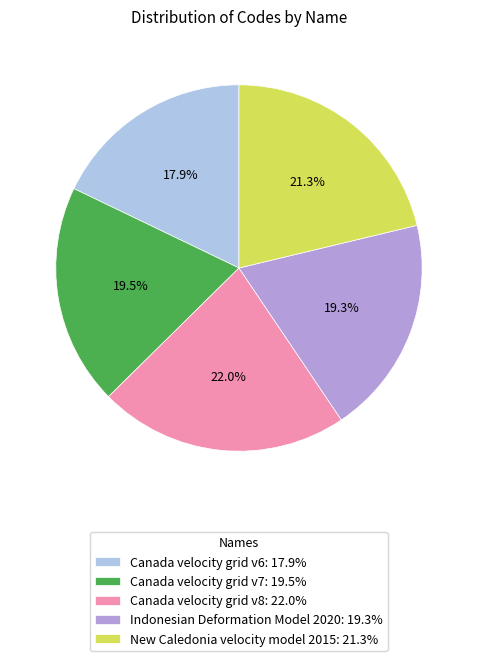

Is the sum of Canada velocity grid v8 and New Caledonia velocity model 2015 greater than half?

No